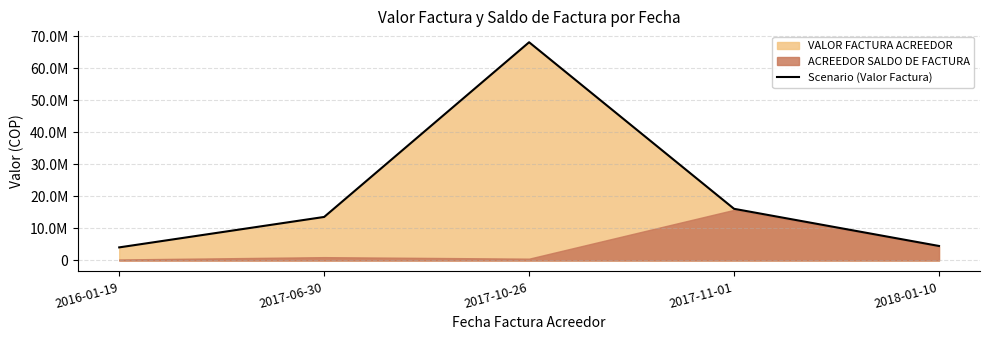

True or false: there are more than 0 points higher than both neighbors.

True